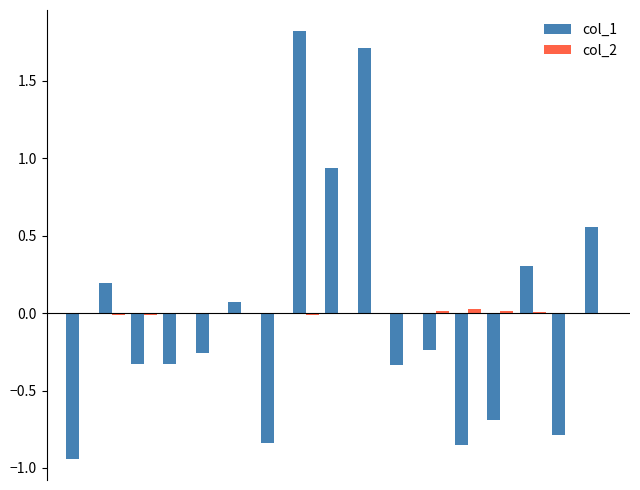

What is the value of the col_1 bar at the 13th from the left?

-0.8